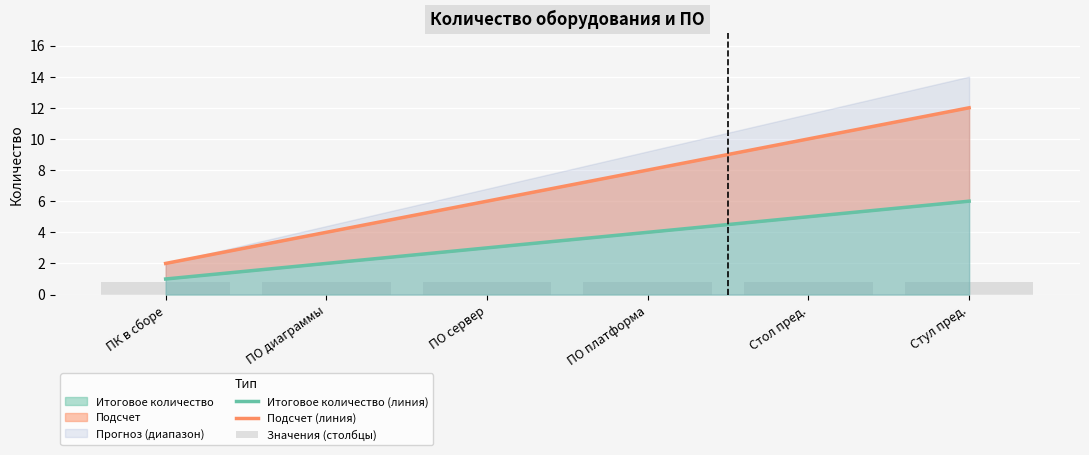

What is the sum of the Итоговое количество (линия) values at ПО диаграммы and ПО платформа?

6.0